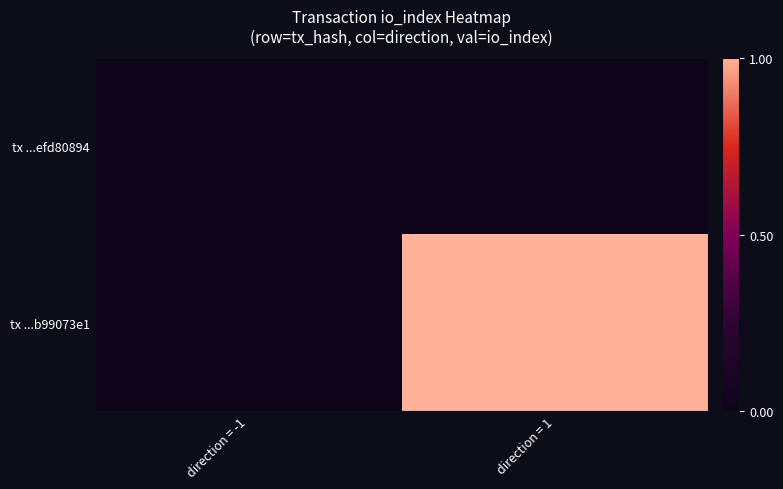

What is the greatest value displayed?

1